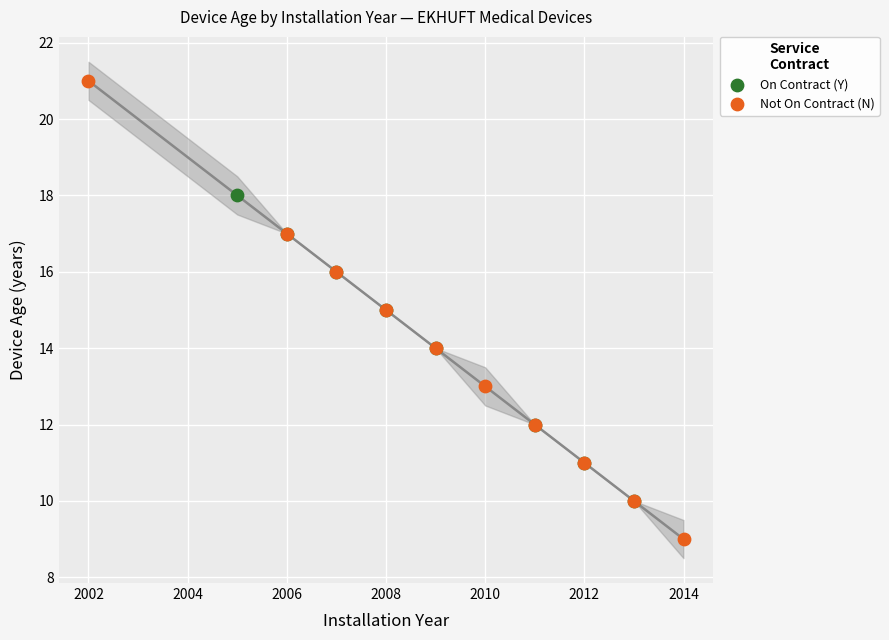

Which series has the largest Y range (max minus min)?

Not On Contract (N)